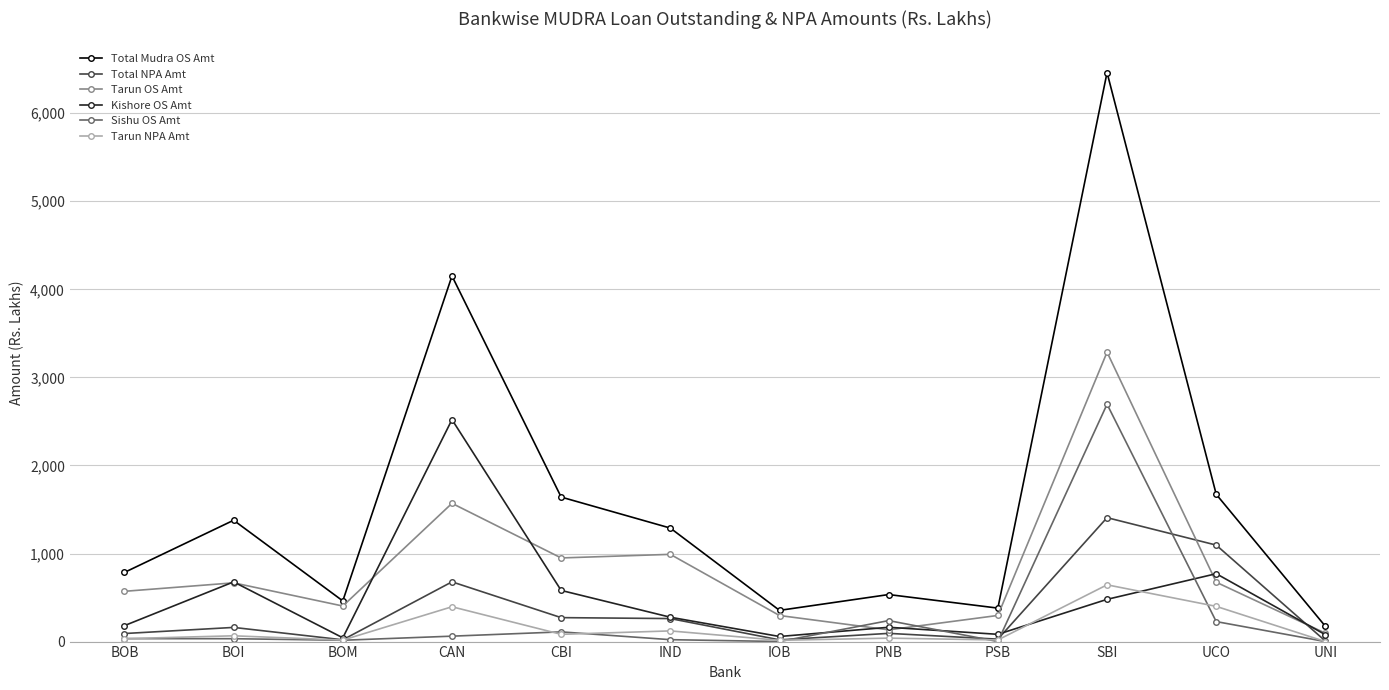

What is the greatest value displayed?

6461.6